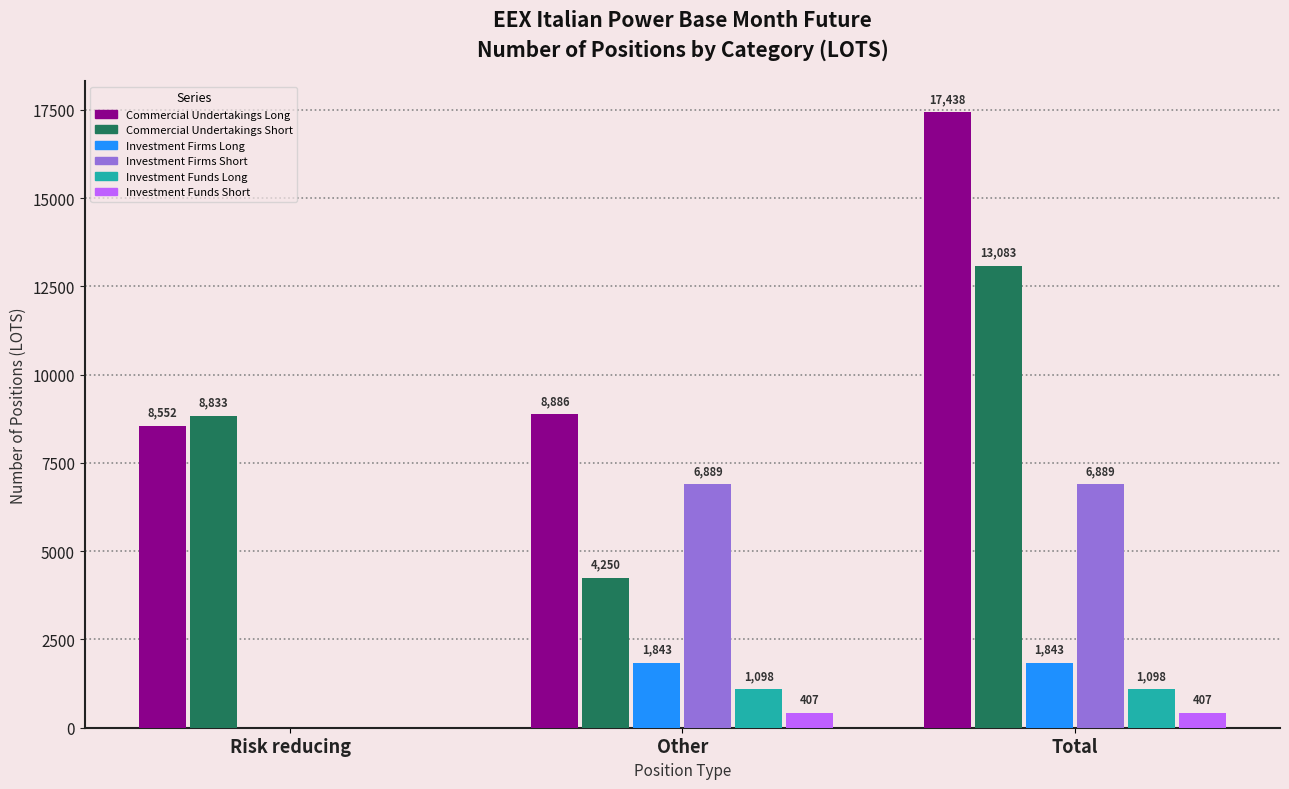

Is the value of Investment Firms Long at Total greater than the value of Investment Funds Long at Risk reducing?

Yes